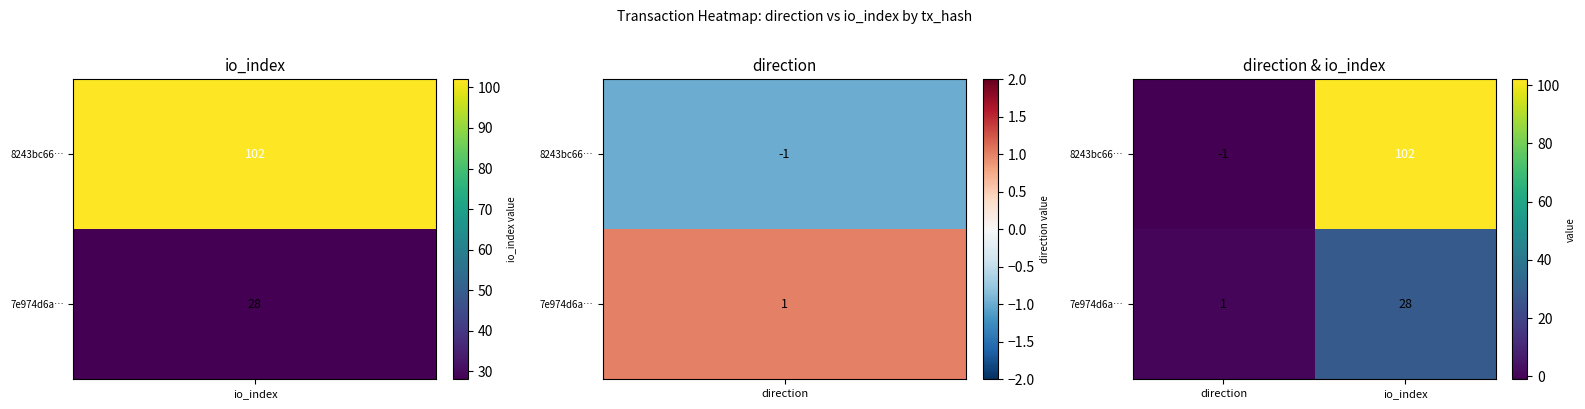

Read the 7e974d6a… value at io_index.

28